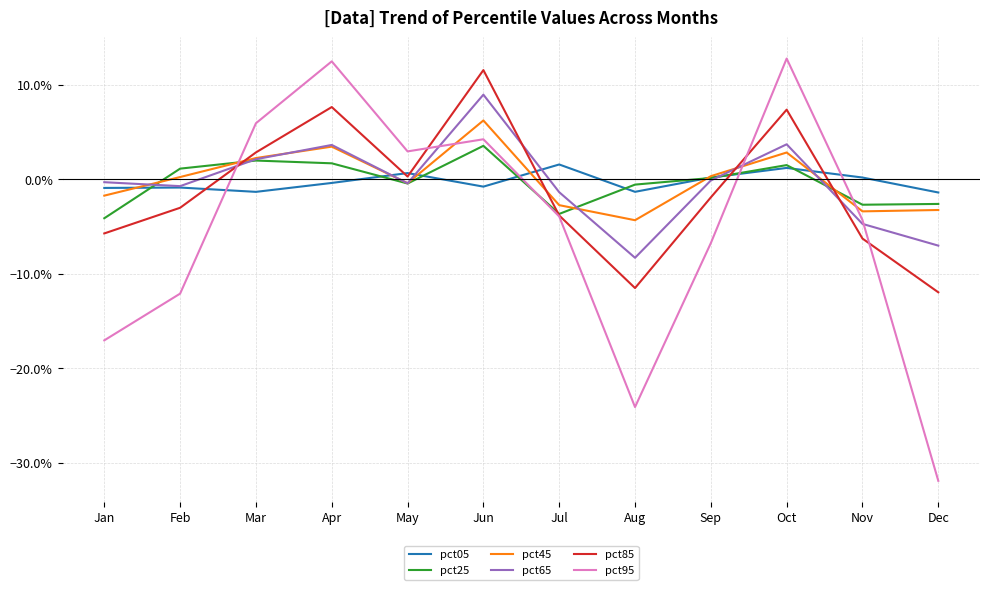

Which series has the largest total across all categories?

pct45